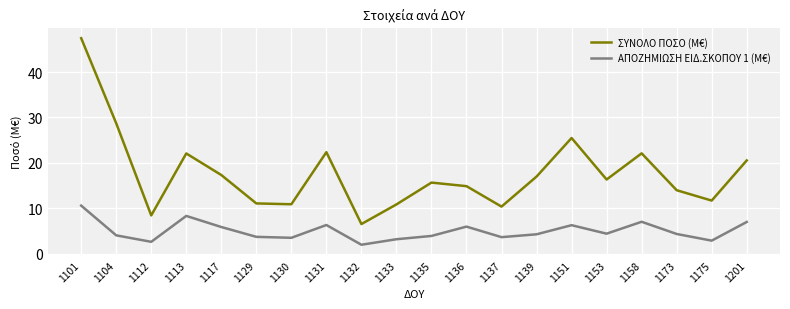

What is the difference between the ΑΠΟΖΗΜΙΩΣΗ ΕΙΔ.ΣΚΟΠΟΥ 1 (M€) values at 1153 and 1158?

2.6